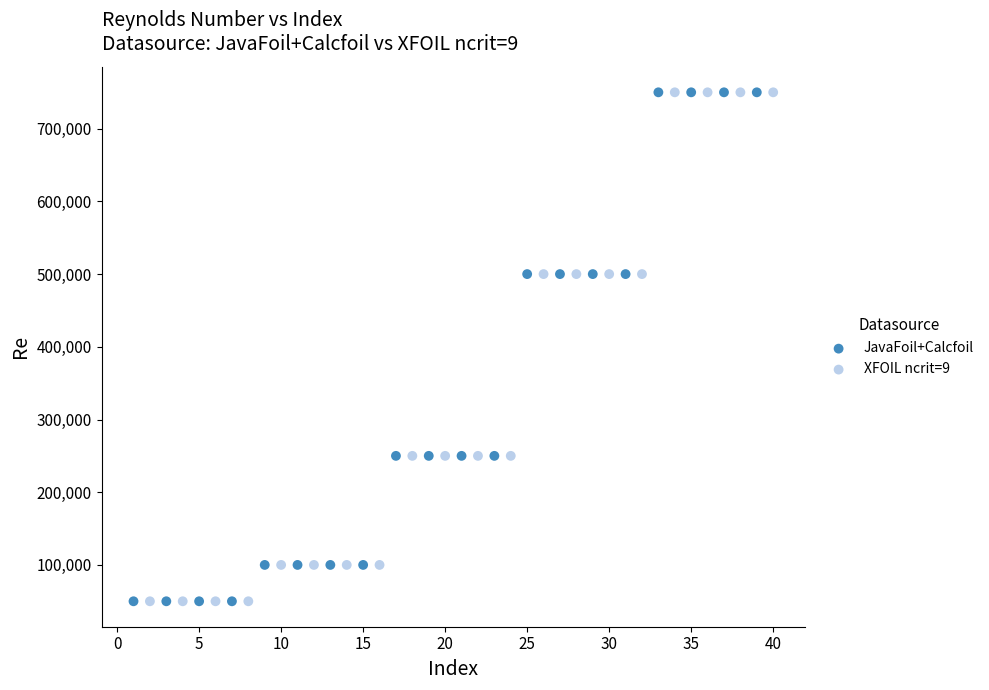

What are all the series names shown in the legend?

JavaFoil+Calcfoil, XFOIL ncrit=9